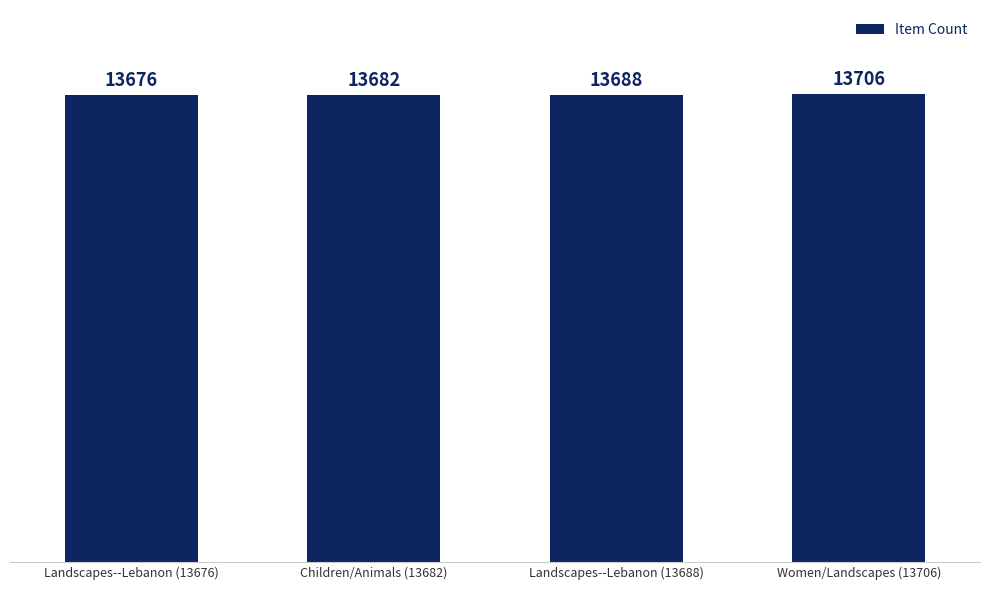

At which label is the value closest to 13691?

Landscapes--Lebanon (13688)